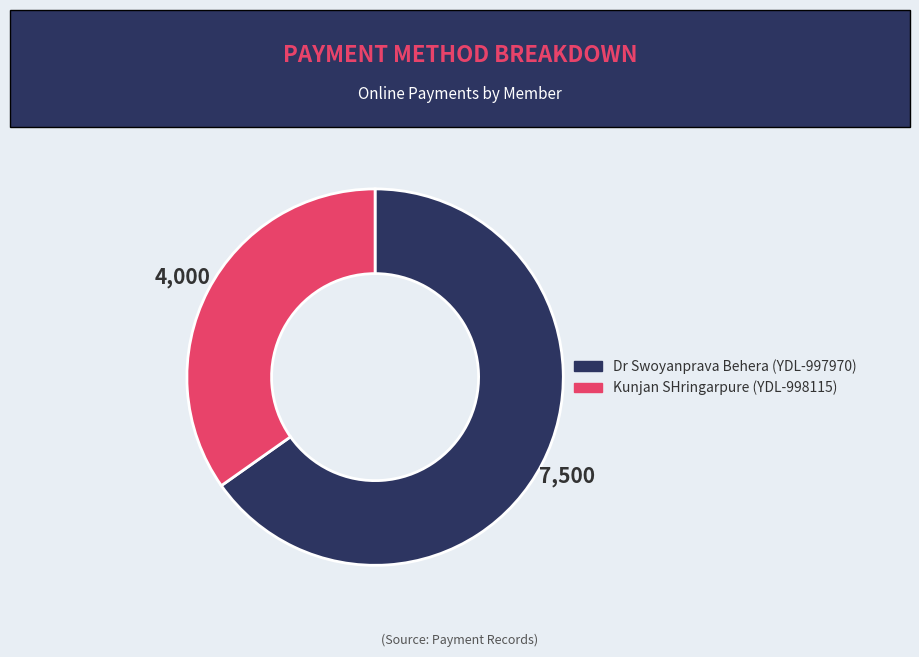

True or false: Dr Swoyanprava Behera (YDL-997970) accounts for 65% of the total.

True